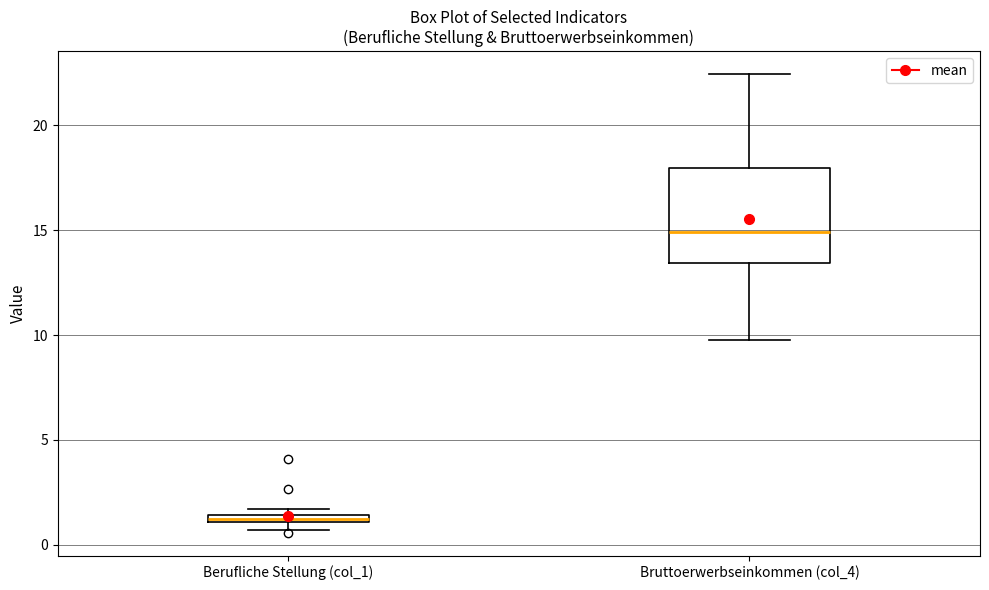

Comparing the boxes themselves (not the whiskers), which one is the tallest?

Bruttoerwerbseinkommen (col_4)